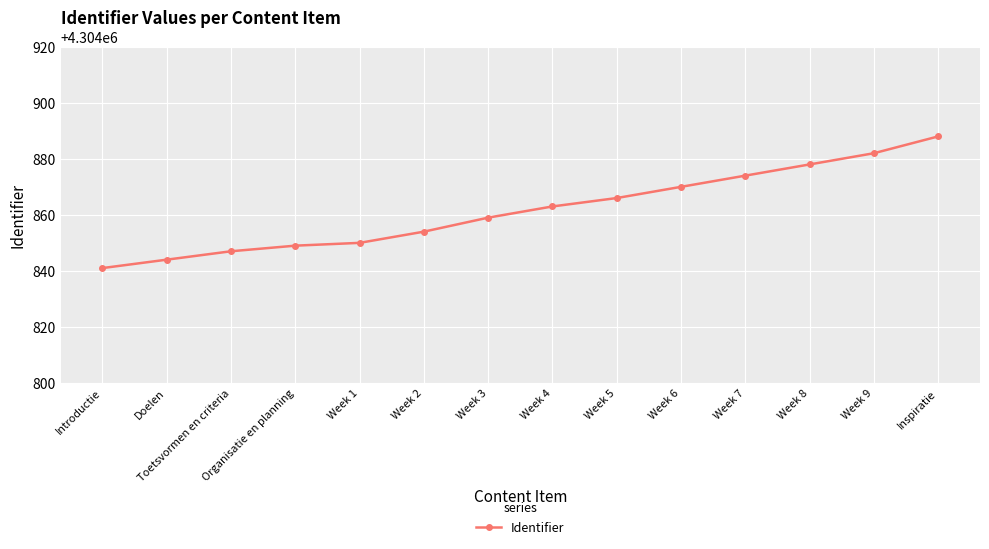

List the labels in order of value, smallest first.

Introductie, Doelen, Toetsvormen en criteria, Organisatie en planning, Week 1, Week 2, Week 3, Week 4, Week 5, Week 6, Week 7, Week 8, Week 9, Inspiratie